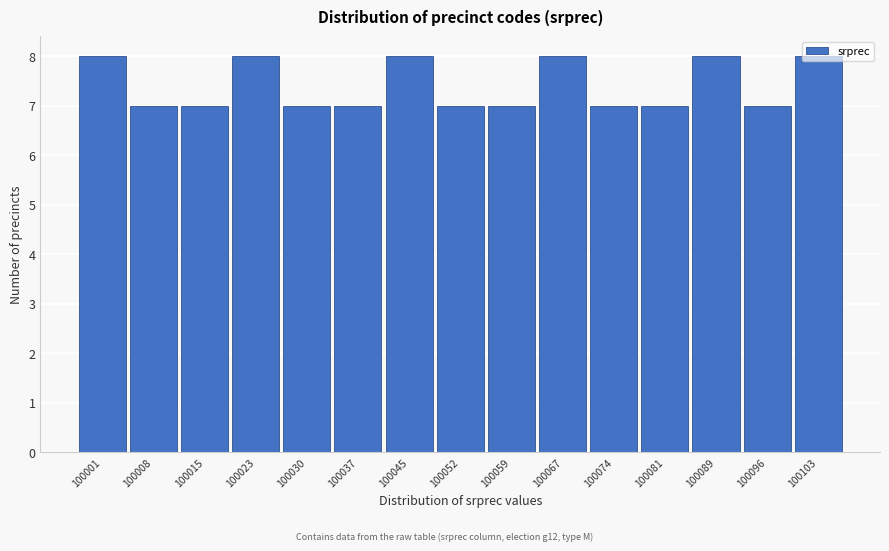

What is the average value?

7